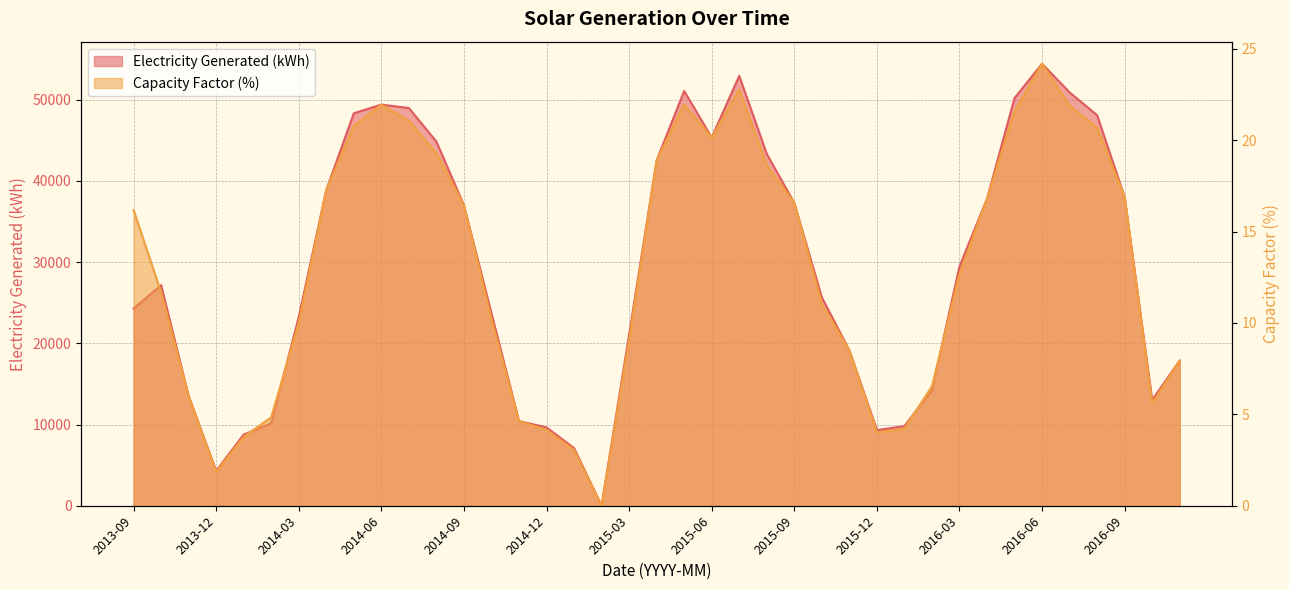

Rank the series by their average value, from highest to lowest.

Electricity Generated (kWh), Capacity Factor (%)